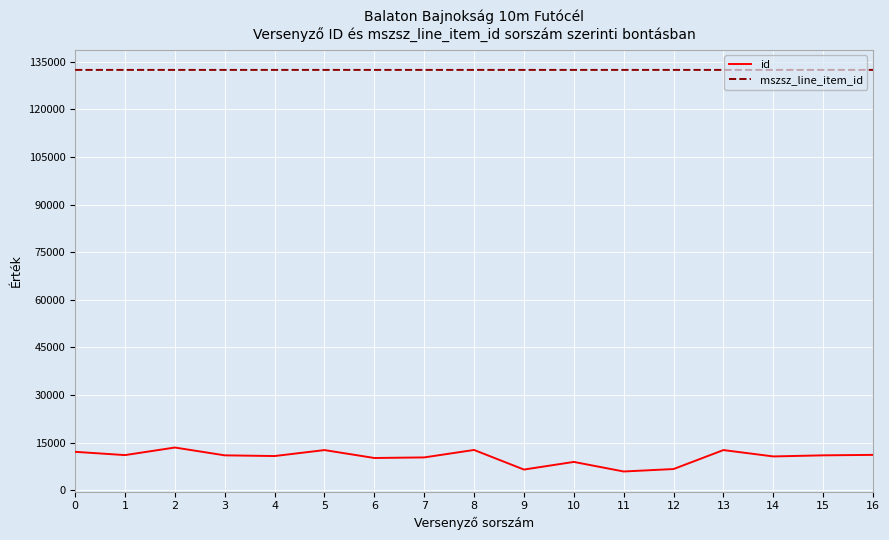

The value of id at 4 is 4548. True or false?

False